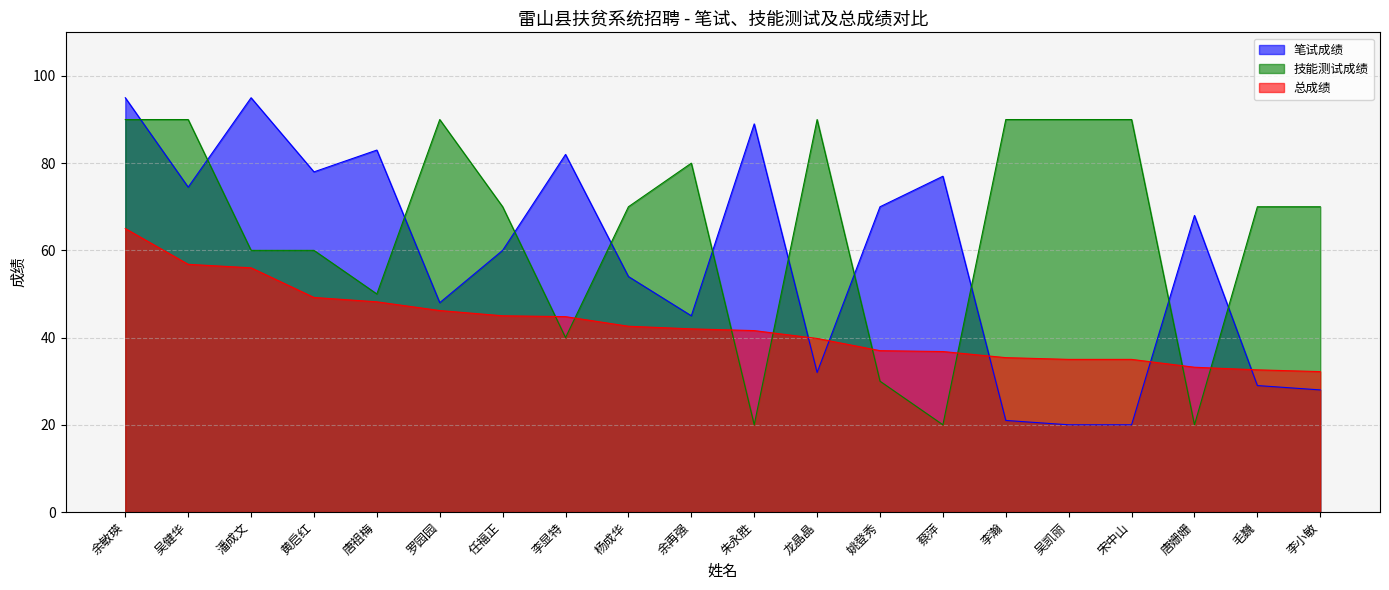

List the series in order of their overall mean, highest first.

技能测试成绩, 笔试成绩, 总成绩